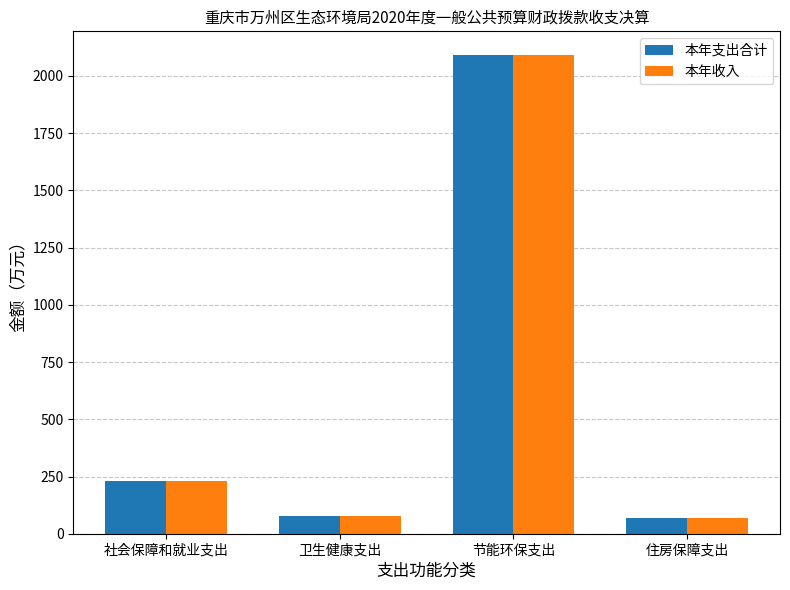

Is it true that 本年收入 equals 230.7 at 社会保障和就业支出?

True